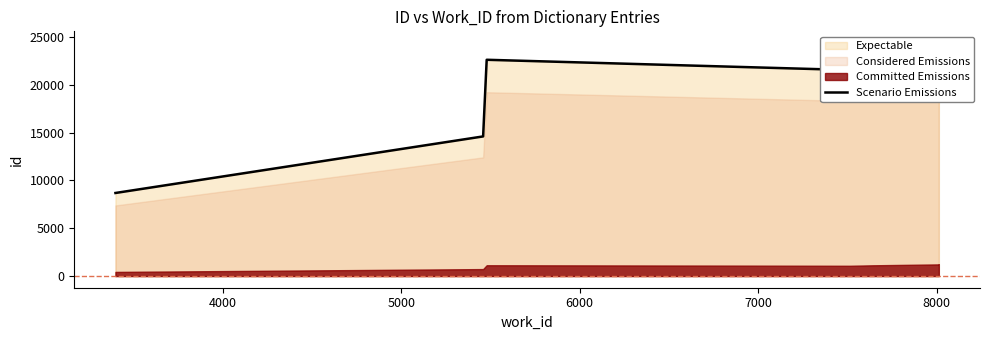

What is the difference between the second highest and second lowest values?

9767